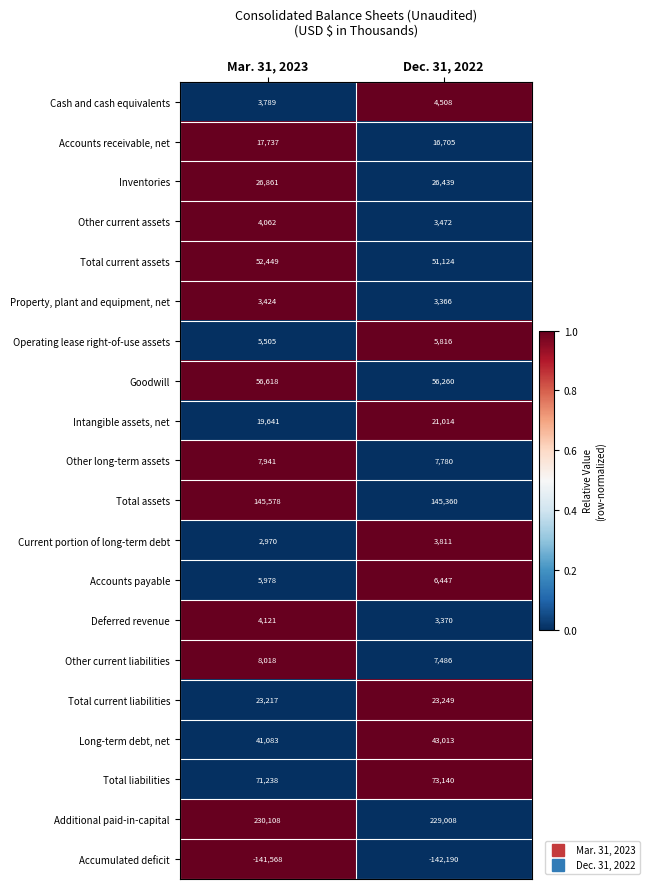

Between Mar. 31, 2023 and Dec. 31, 2022, which series saw the biggest shift?

Long-term debt, net